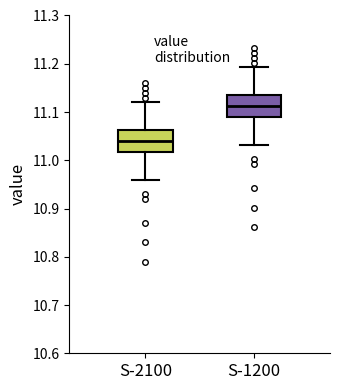

Reading left to right, read every box against the y-axis: the position of its median line, the range the box covers, and the ends of its whiskers. The values are not printed on the chart, so give them approximately, as read against the axis.

S-2100: median 11.04, box 11.02 to 11.06, whiskers 10.96 to 11.12
S-1200: median 11.11, box 11.09 to 11.13, whiskers 11.03 to 11.19